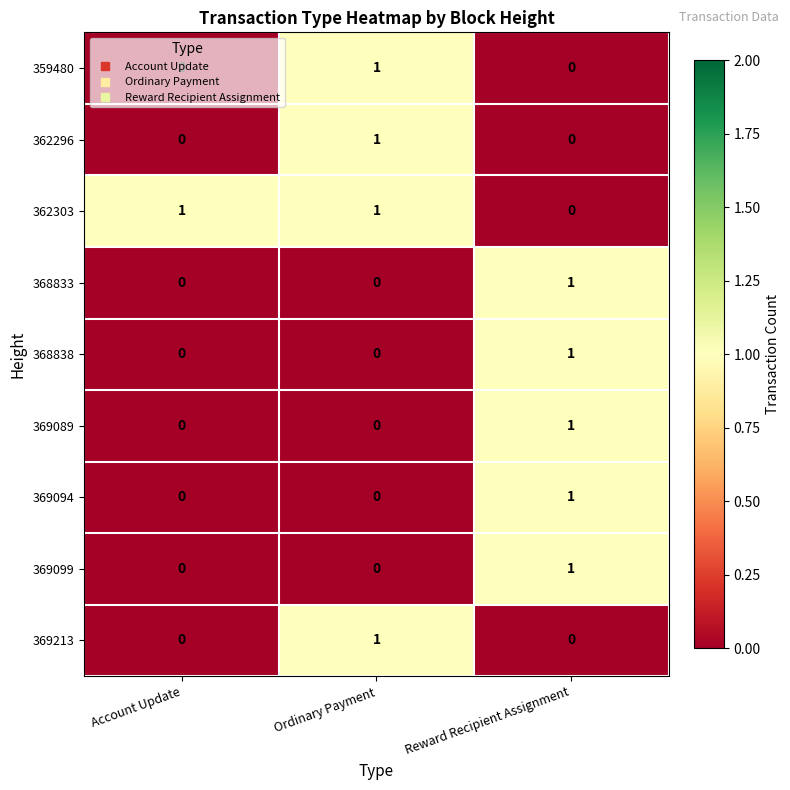

The value of 359480 at Ordinary Payment is 1. True or false?

True